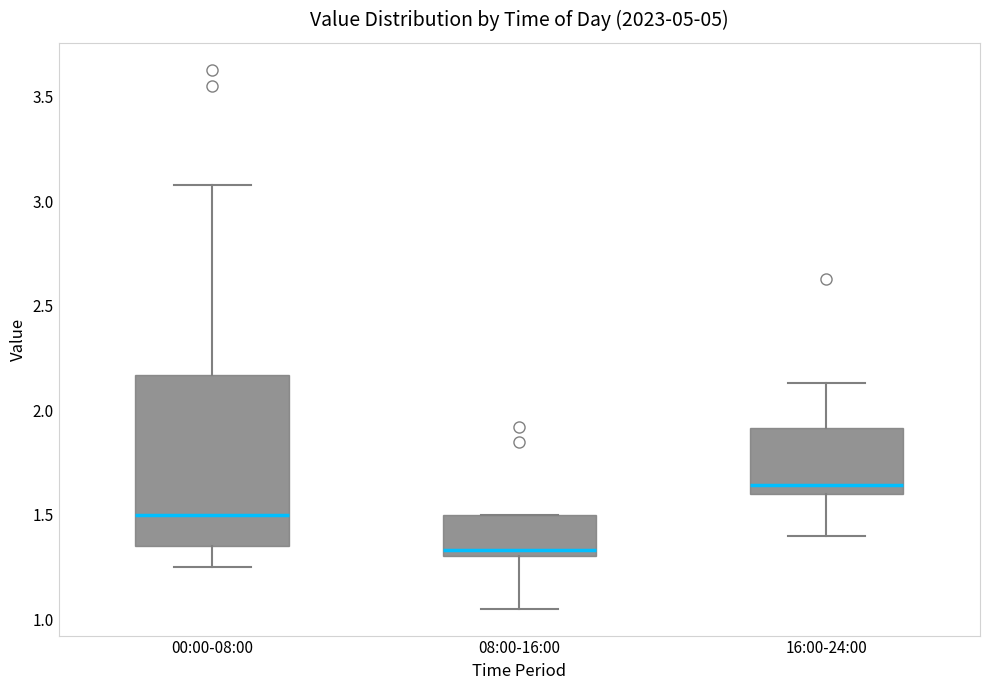

Reading left to right, read every box against the y-axis: the position of its median line, the range the box covers, and the ends of its whiskers. The values are not printed on the chart, so give them approximately, as read against the axis.

00:00-08:00: median 1.50, box 1.35 to 2.15, whiskers 1.25 to 3.10
08:00-16:00: median 1.35, box 1.30 to 1.50, whiskers 1.05 to 1.50
16:00-24:00: median 1.65, box 1.60 to 1.90, whiskers 1.40 to 2.15